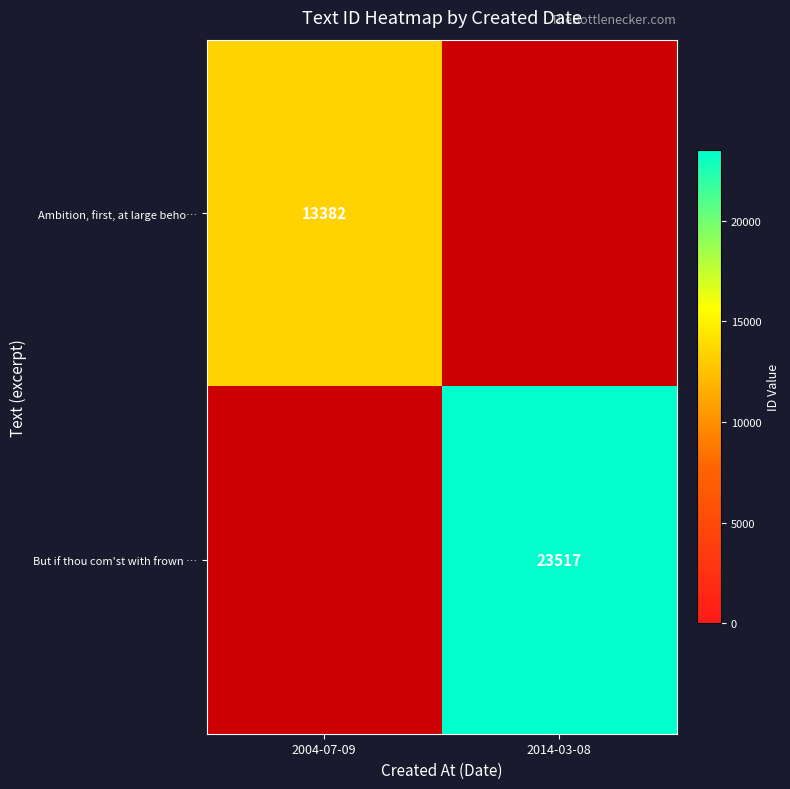

The Ambition, first, at large beho… series shows 6343.7 at 2004-07-09. True or false?

False